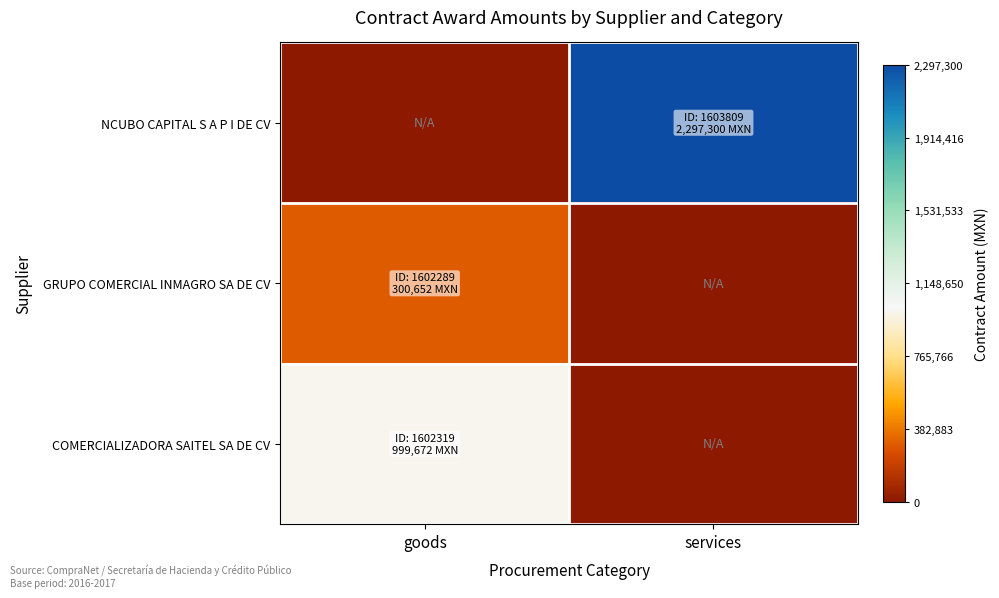

At which category is the sum across all series the highest?

services